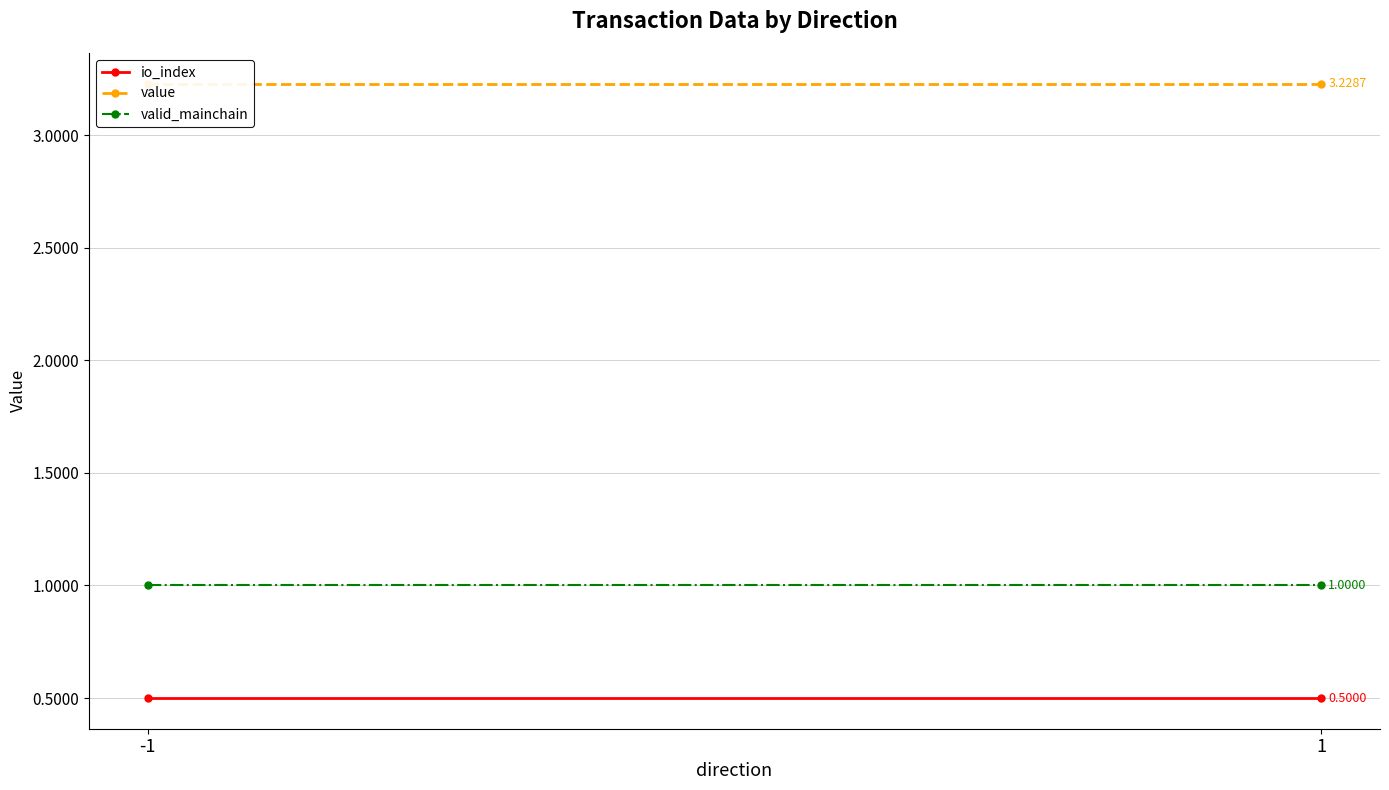

What is the average value of the valid_mainchain series?

1.0